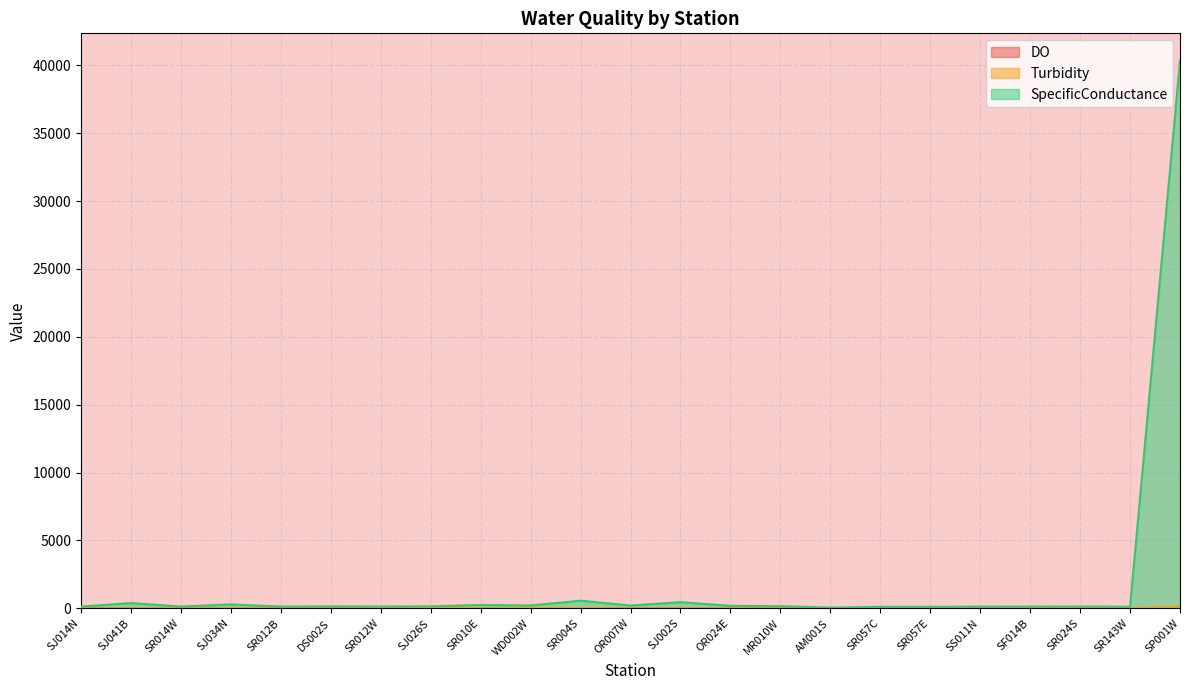

What are all the series names shown in the legend?

DO, Turbidity, SpecificConductance